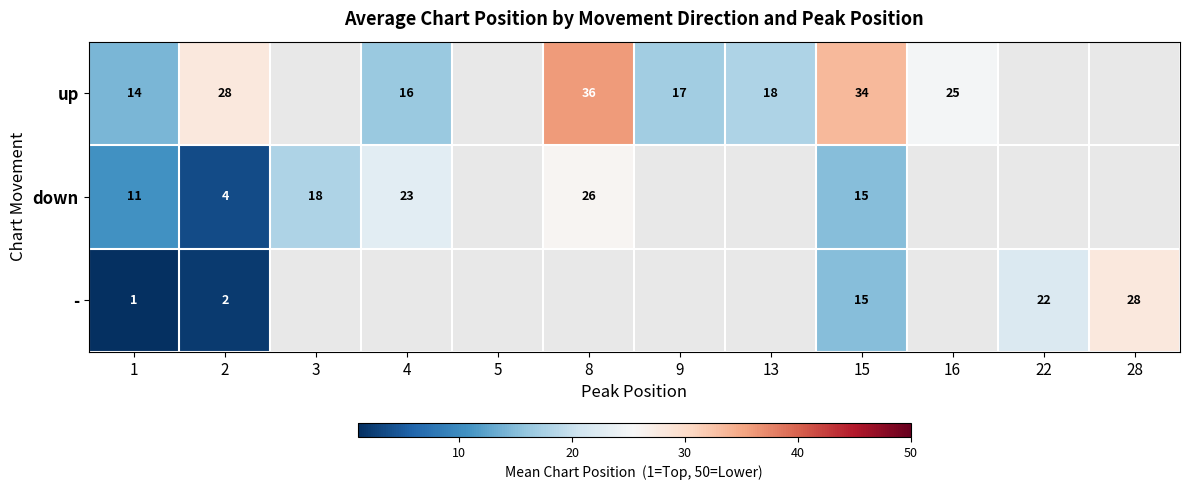

Is the value of - at 3 greater than the value of up at 15?

No